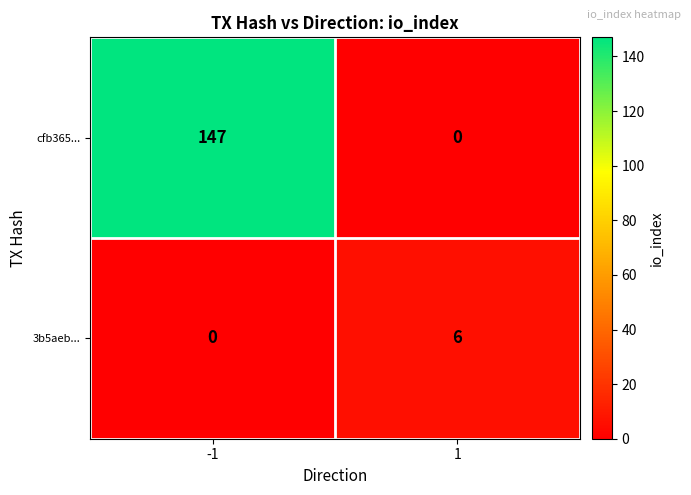

What is the difference between the maximum and minimum values in the 3b5aeb... series?

6